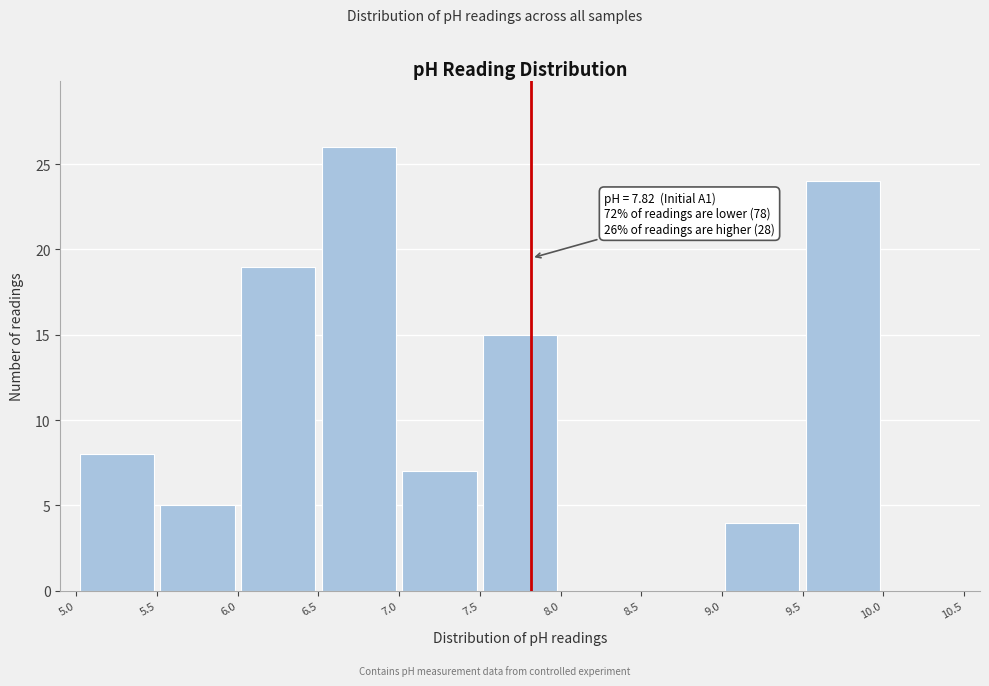

Which range on the x-axis has the tallest bar?

6.5 to 7.0